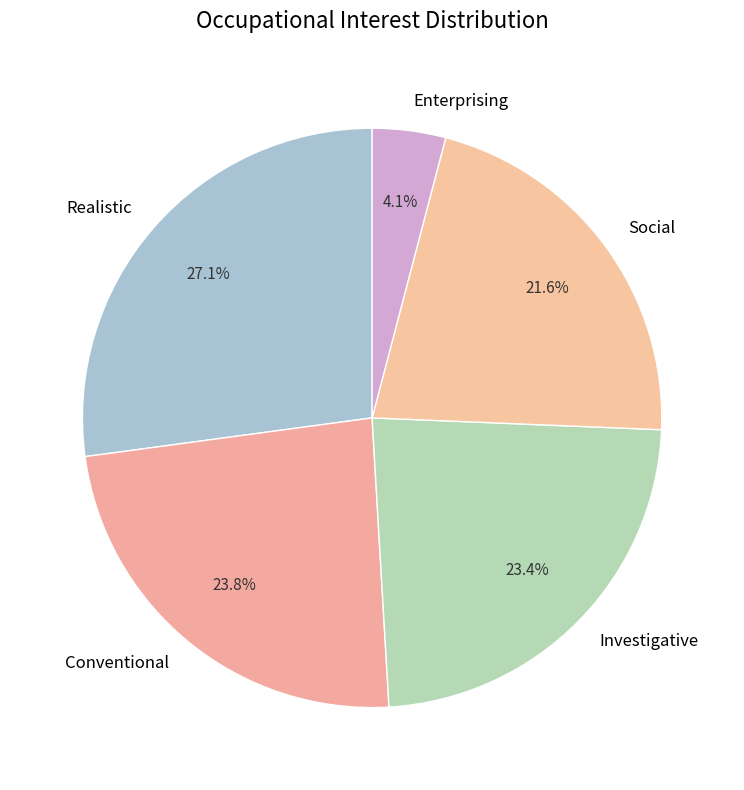

To the nearest percent, what portion does Conventional represent?

24%